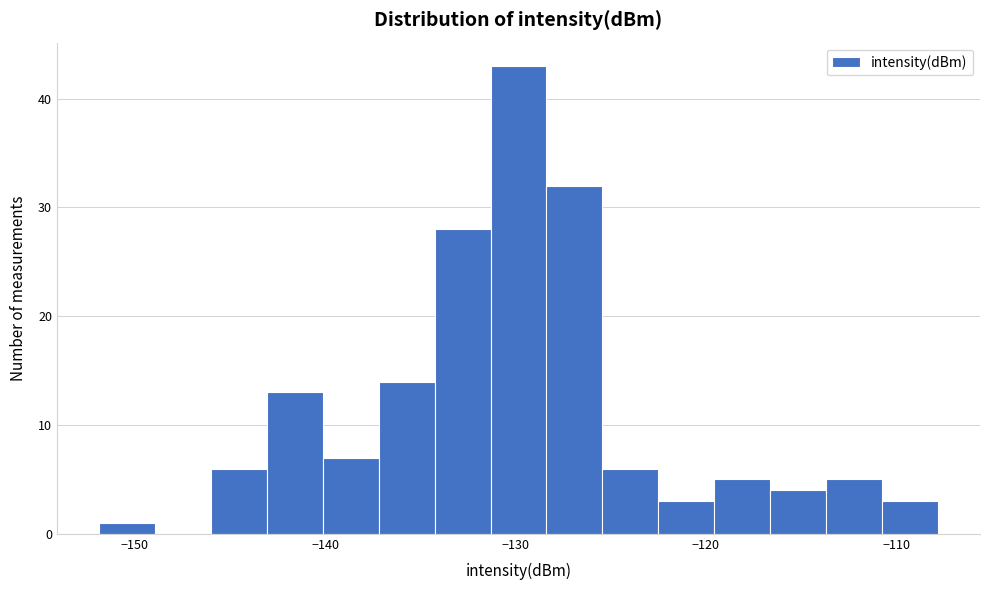

Around what value on the x-axis is the tallest bar? Give the approximate position of its centre, as read against the axis.

-130